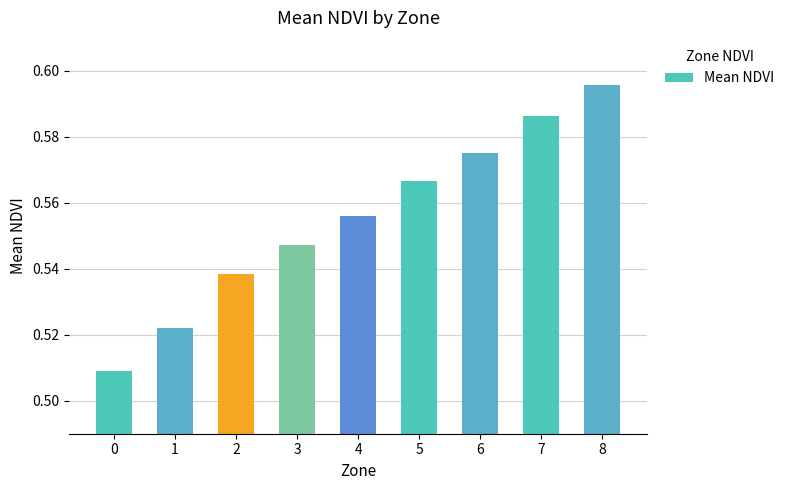

Between 2 and 5, which is larger?

5